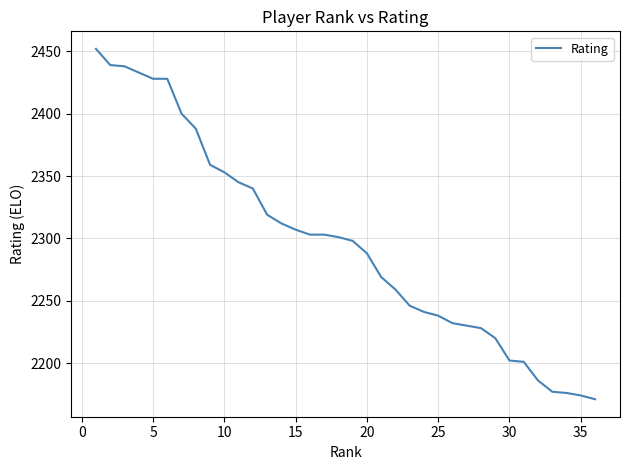

What is the smallest value displayed?

2171